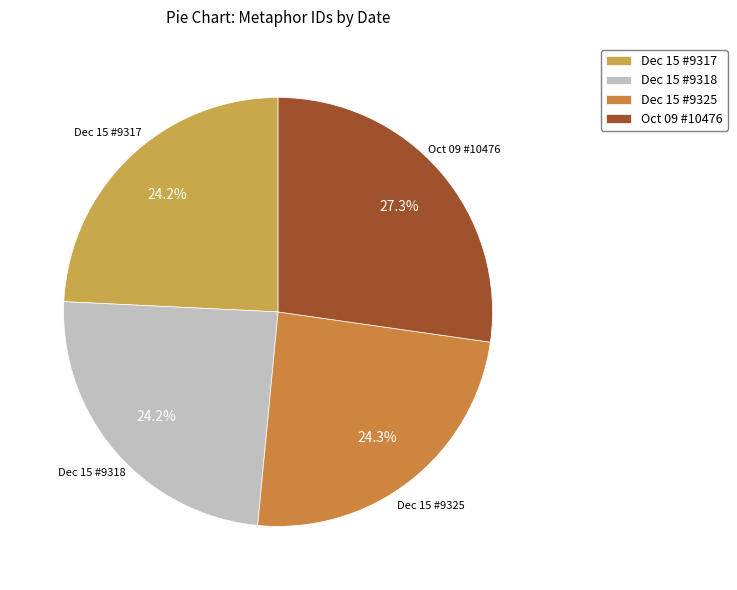

What is the total percentage of Oct 09 #10476 and Dec 15 #9317?

51.5%